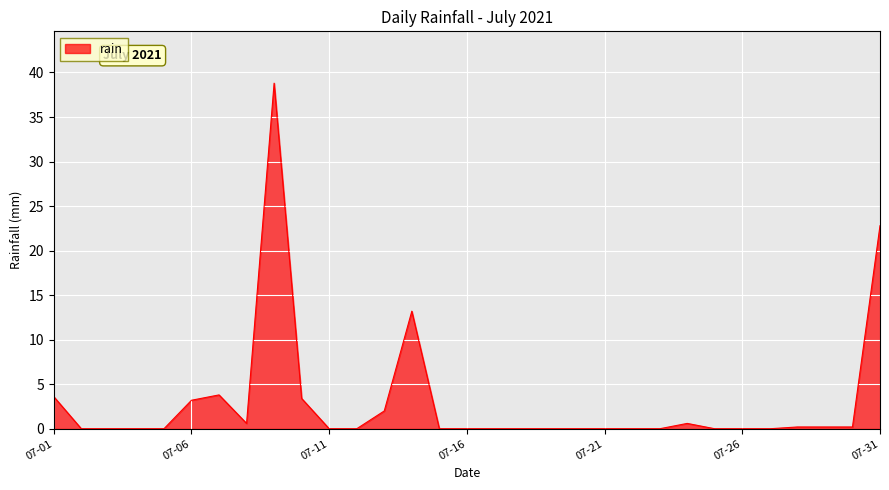

How many lines are shown in the chart?

1